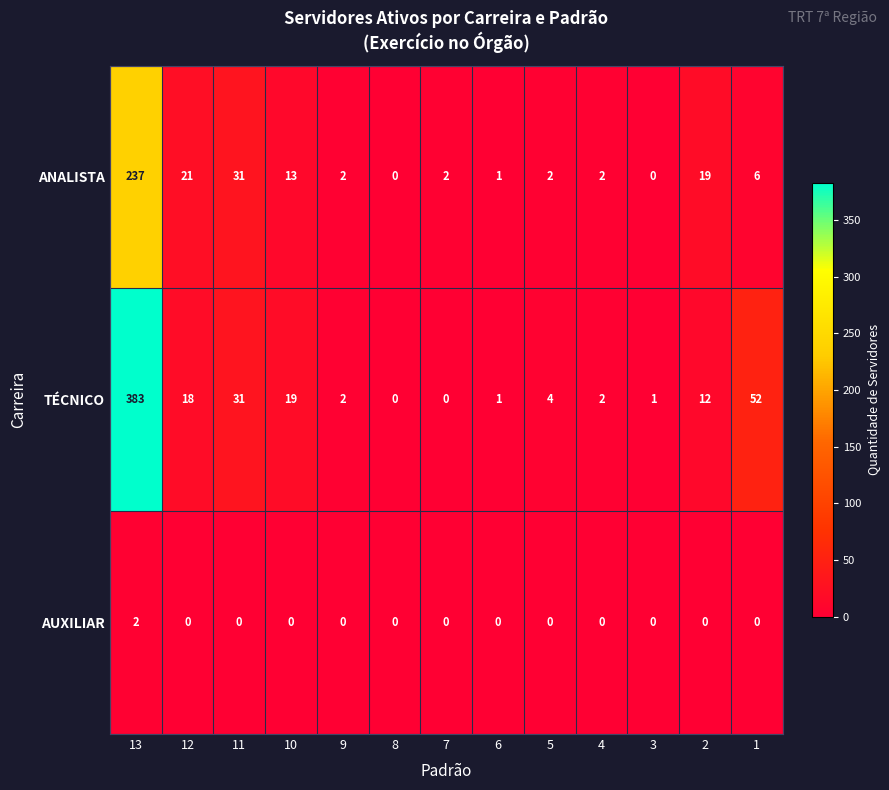

What is the difference between the maximum and minimum values in the TÉCNICO series?

383